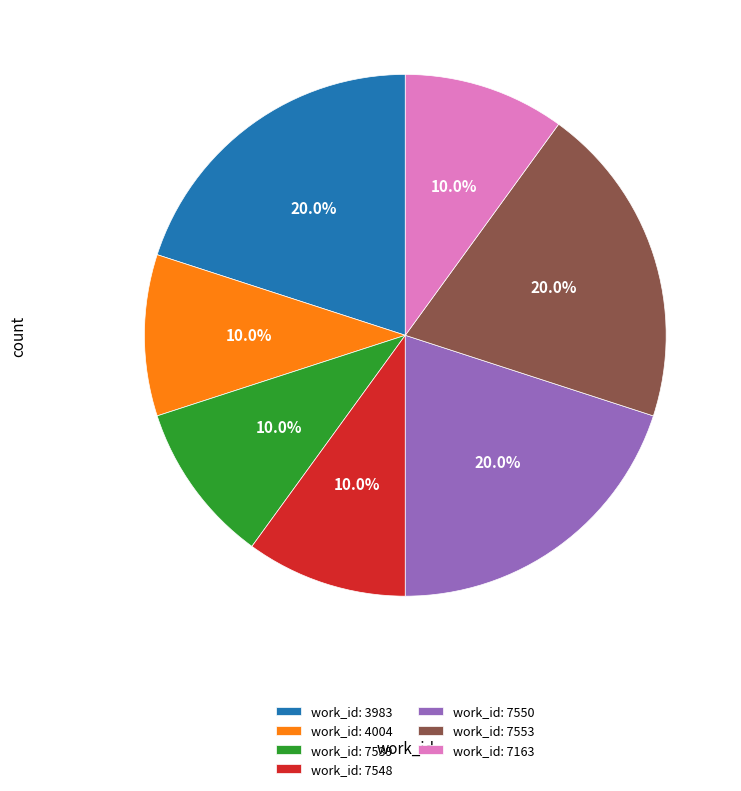

What percentage do work_id: 3983 and work_id: 7553 together represent?

40.0%